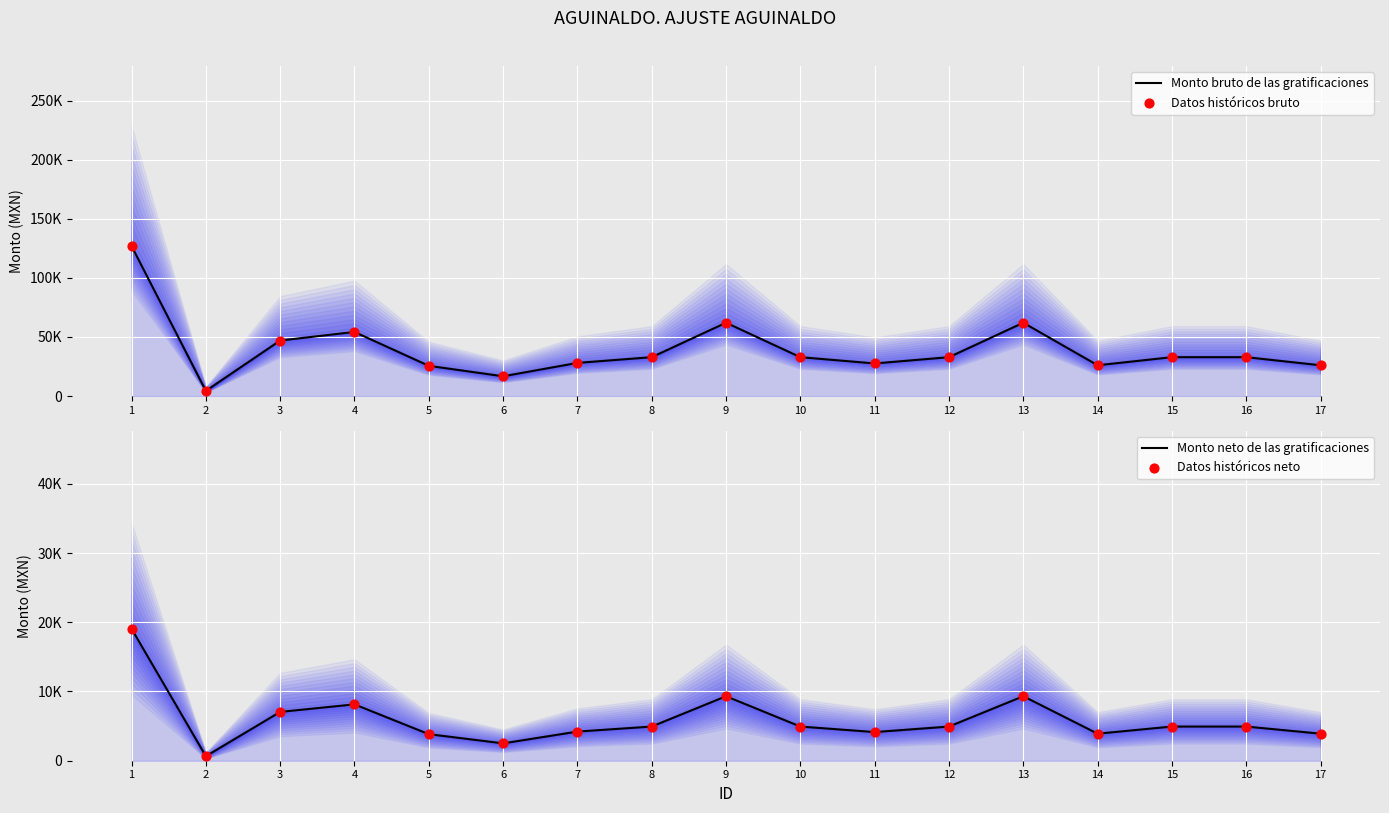

At which category is the sum across all series the highest?

1